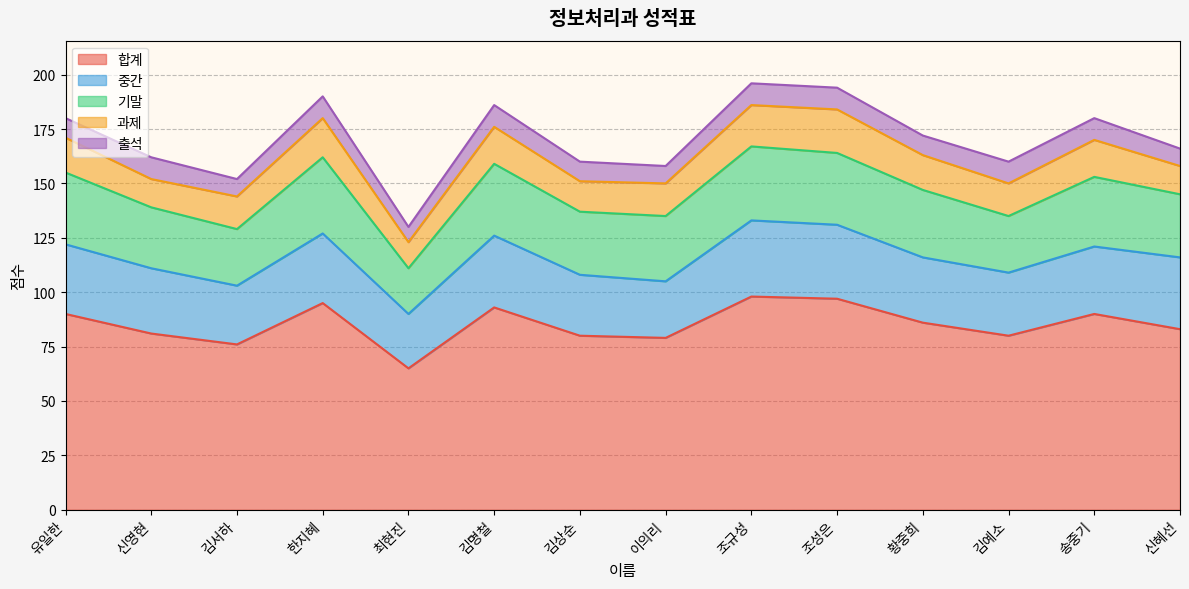

List the series in order of their peak value, highest first.

합계, 중간, 기말, 과제, 출석